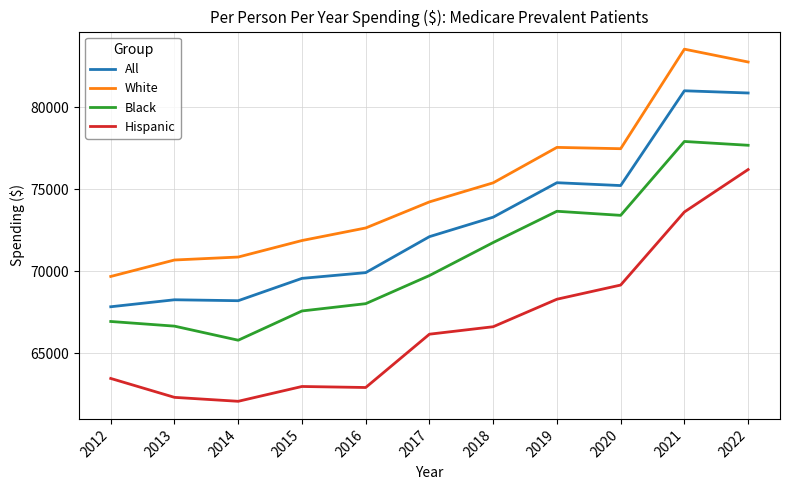

Which series changed the most between 2015 and 2021?

White